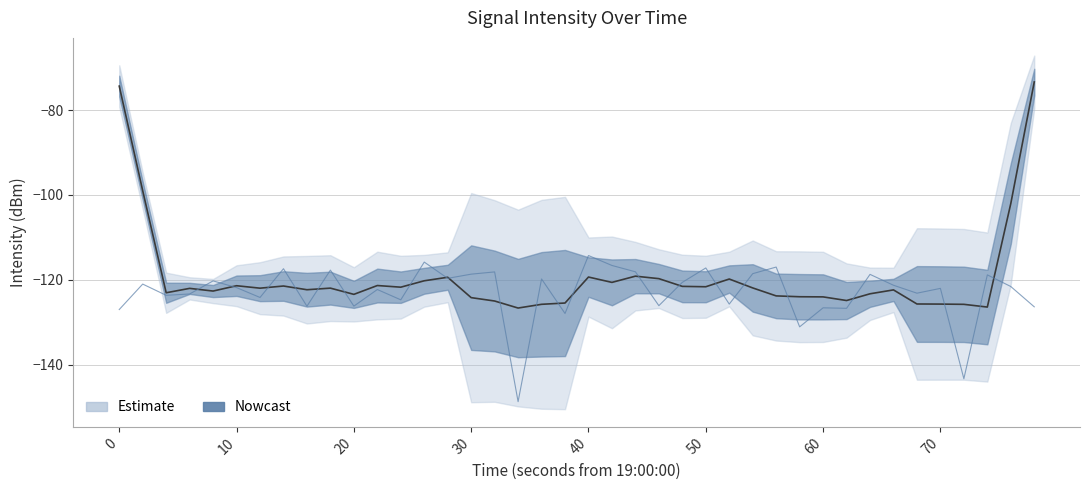

What is the difference between the highest and lowest values at 27?

3.4